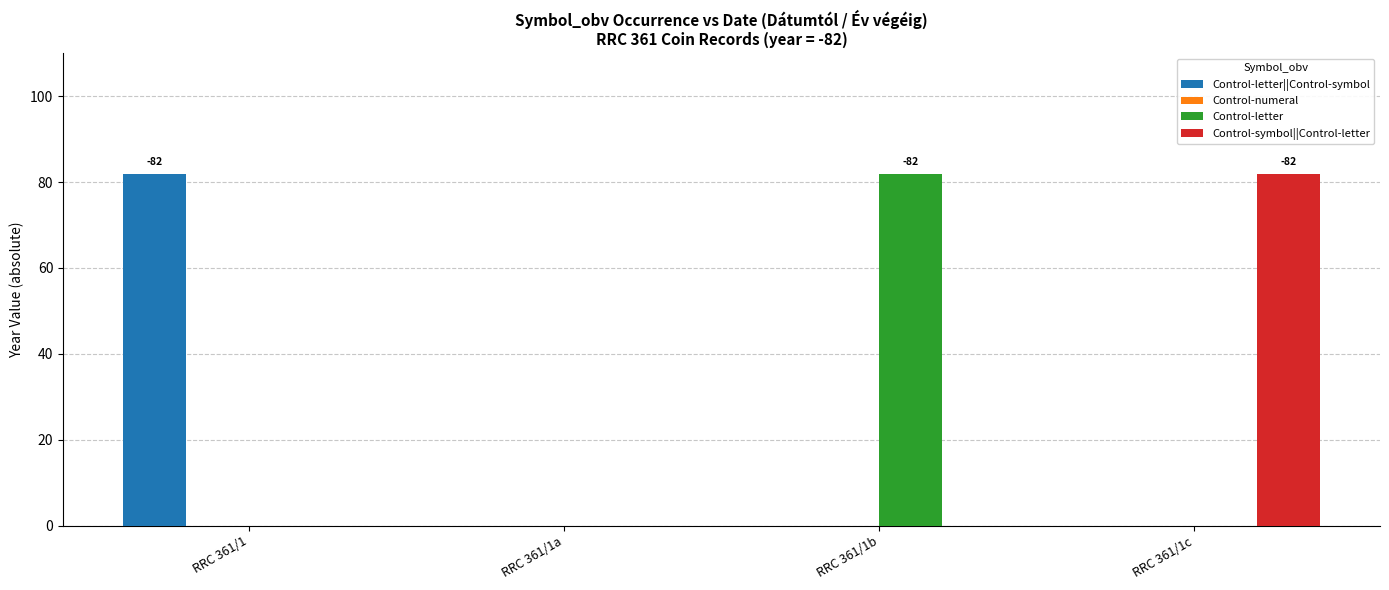

What is the sum of all Control-letter values?

82